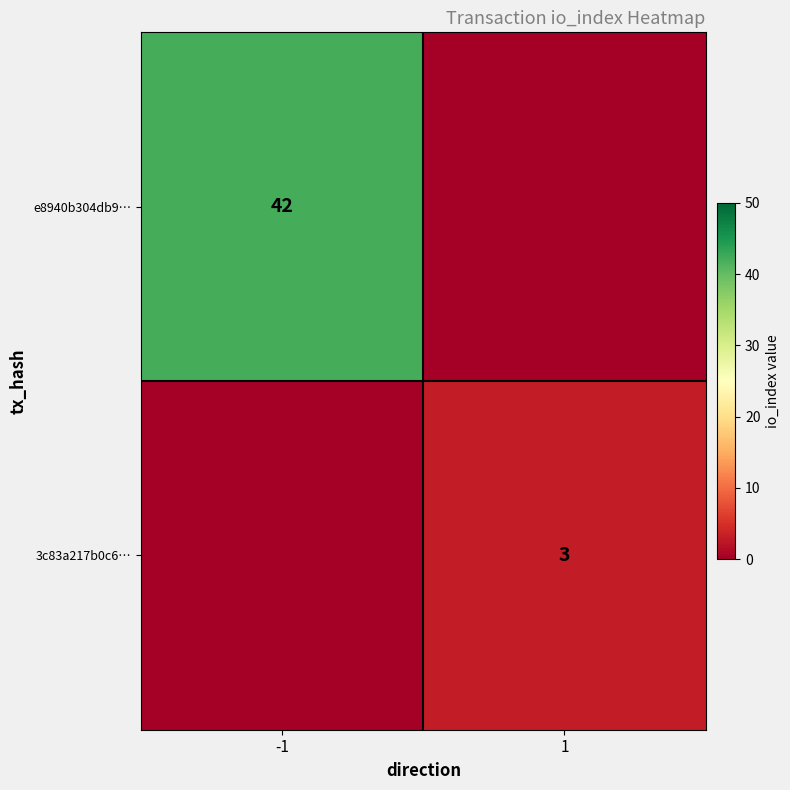

Is it true that 3c83a217b0c6… equals 3 at 1?

True